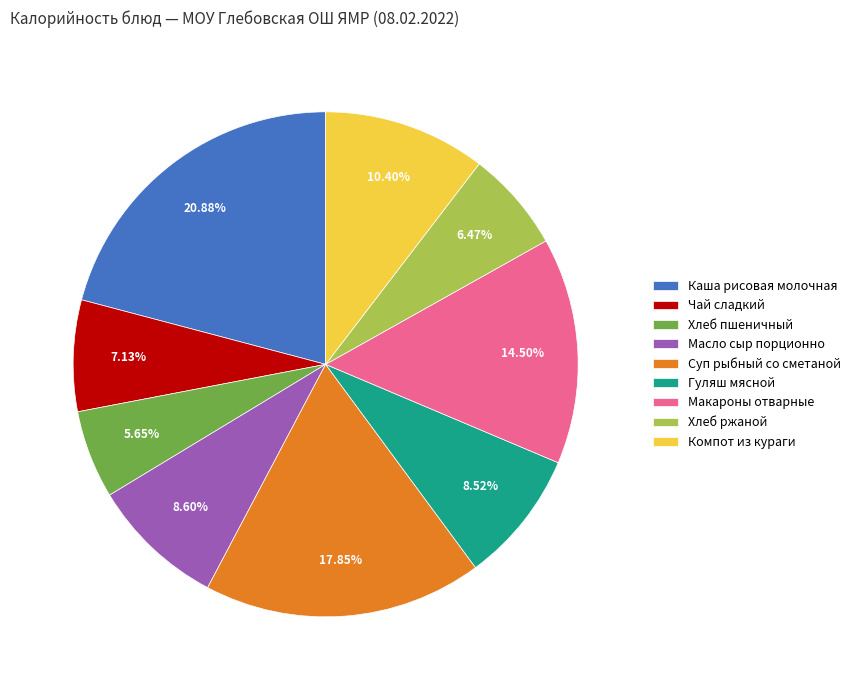

How many segments does this pie chart have?

9